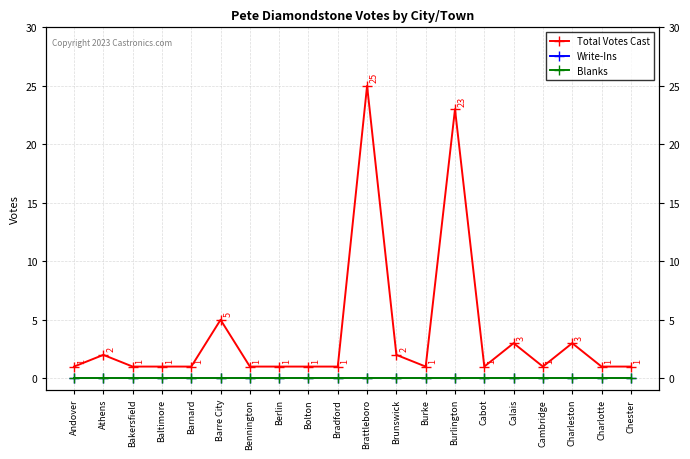

True or false: Blanks has more than 0 interior local peaks.

False